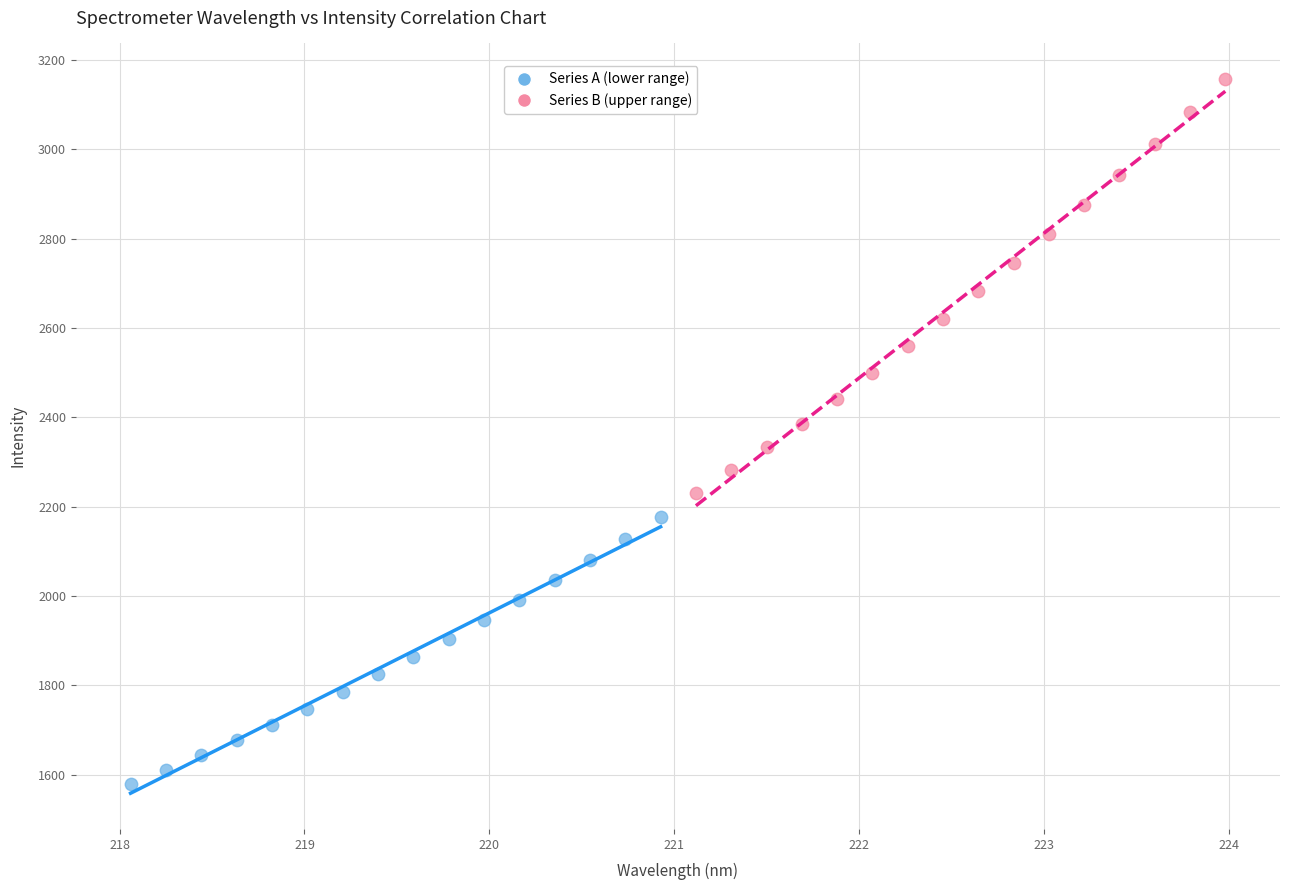

What are all the series names shown in the legend?

Series A (lower range), Series B (upper range)